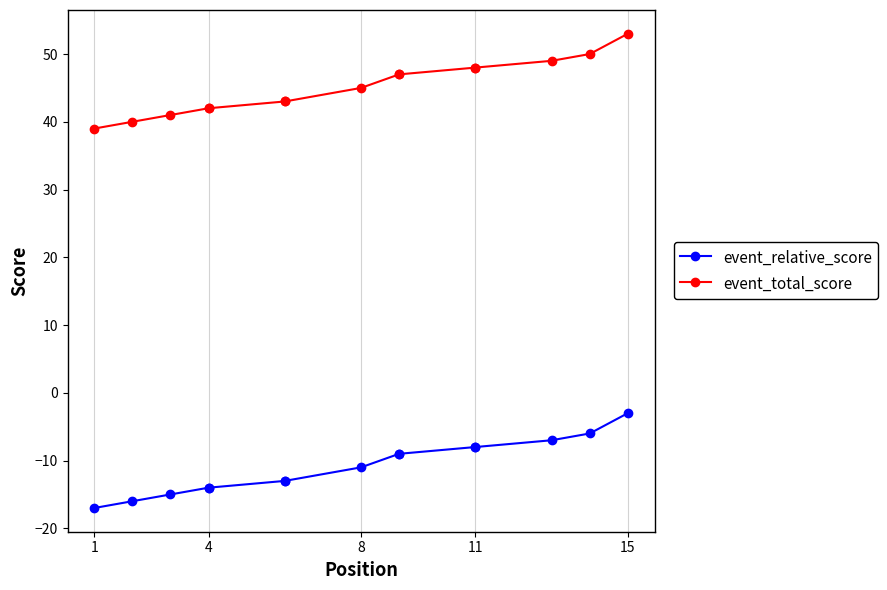

What is the difference between the event_relative_score values at 10 and 1?

9